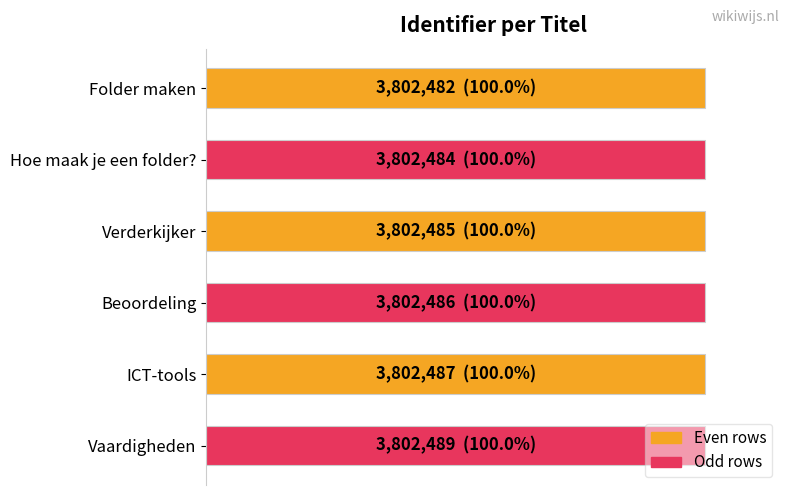

Are the bars grouped side by side (vs. stacked)?

No